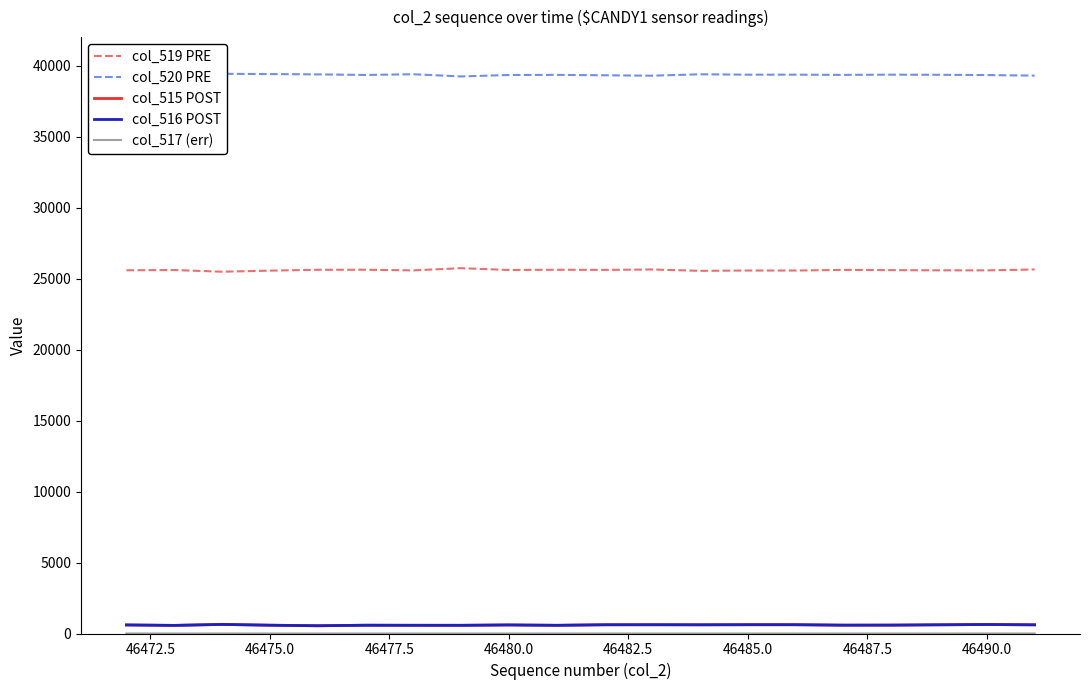

Is this an area chart (filled region under the line)?

No